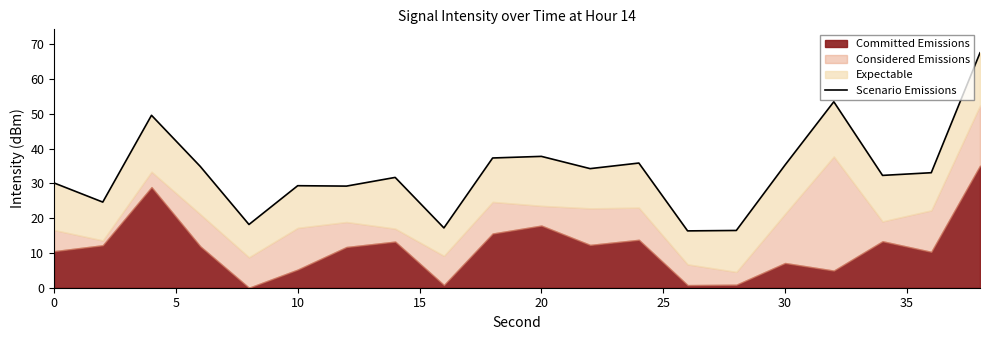

What is the greatest value displayed?

67.5